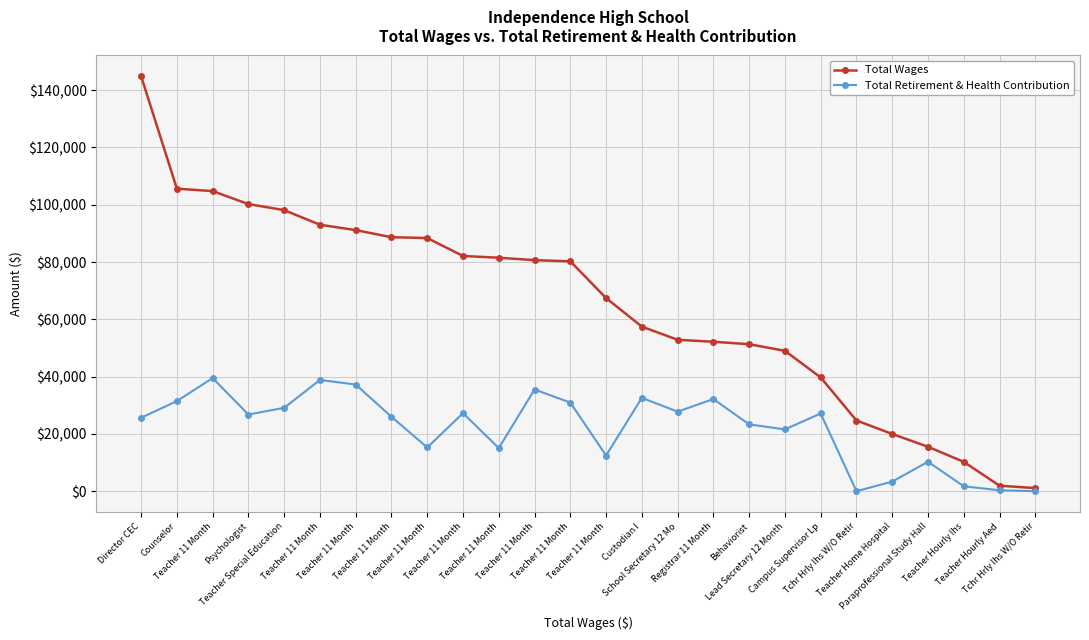

Is this an area chart (filled region under the line)?

No